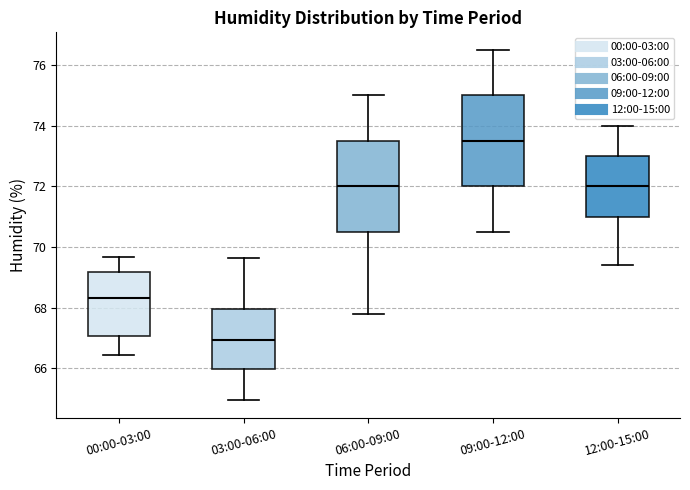

Where does the lower whisker of the box for 06:00-09:00 end on the y-axis? The values are not printed on the chart, so give them approximately, as read against the axis.

67.8